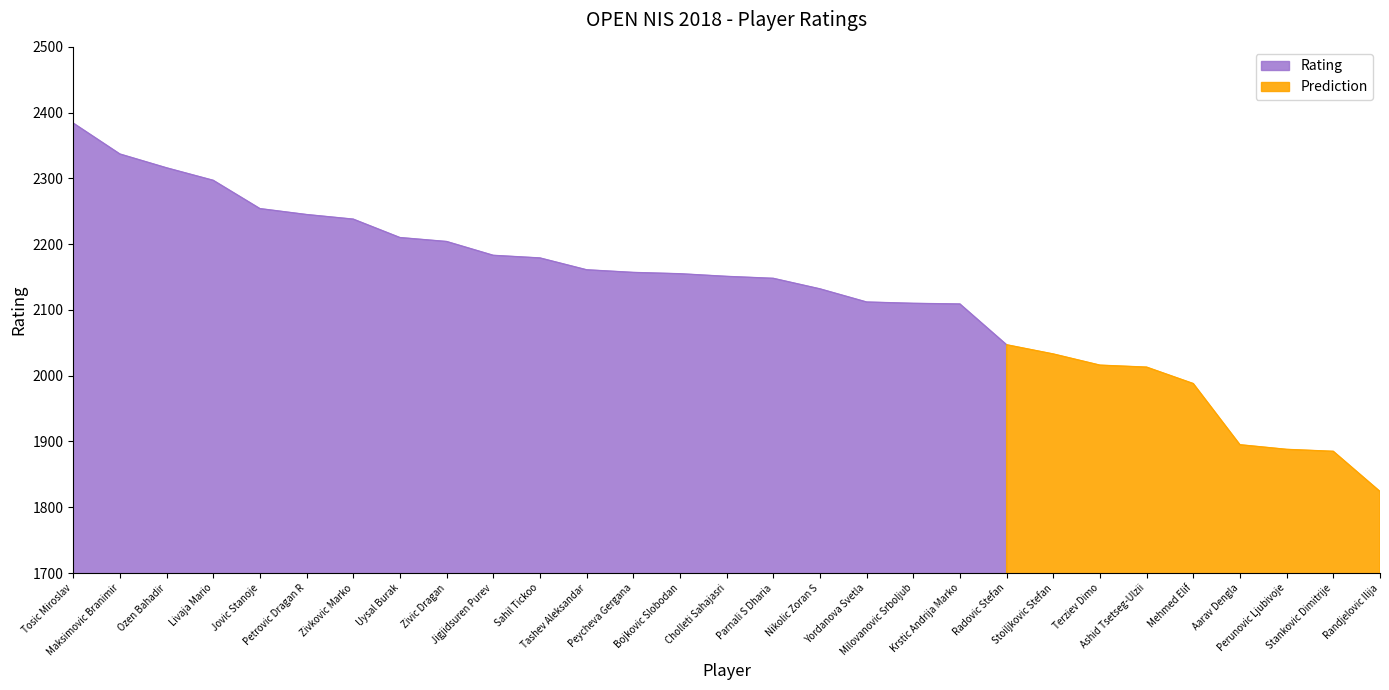

What is the value of the 15th point from the left?

2151